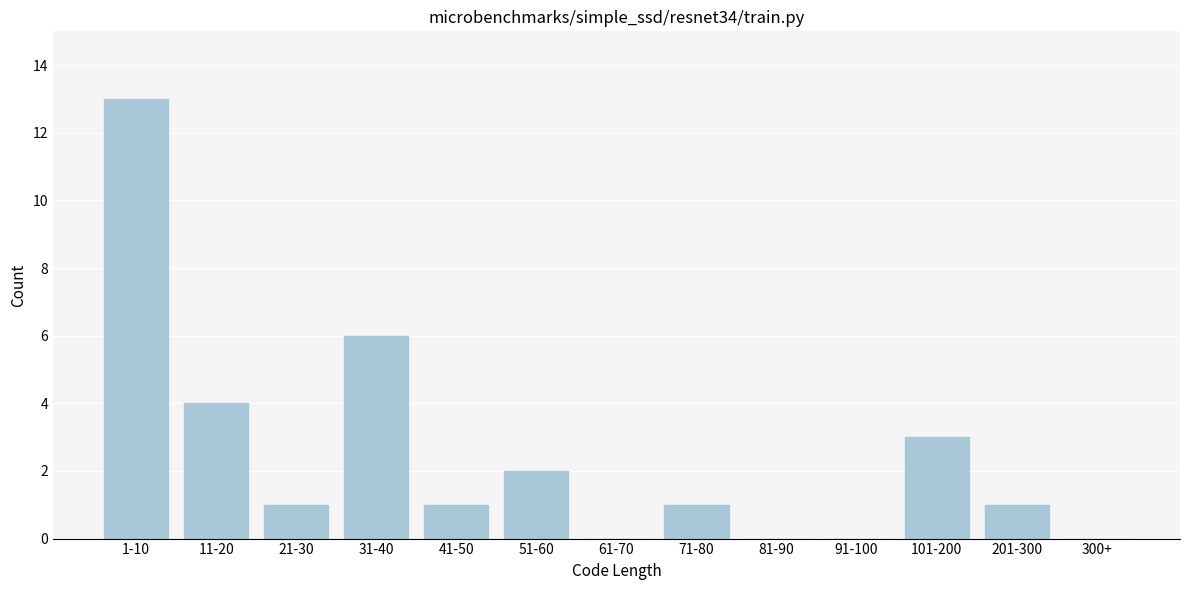

Reading right to left, transcribe all the data shown in this chart.

300+=0	201-300=1	101-200=3	91-100=0	81-90=0	71-80=1	61-70=0	51-60=2	41-50=1	31-40=6	21-30=1	11-20=4	1-10=13